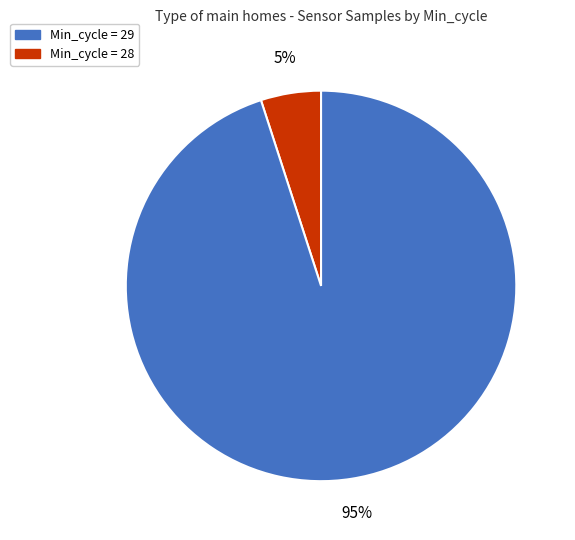

To the nearest percent, what is the difference between the largest and smallest slice percentages?

90%